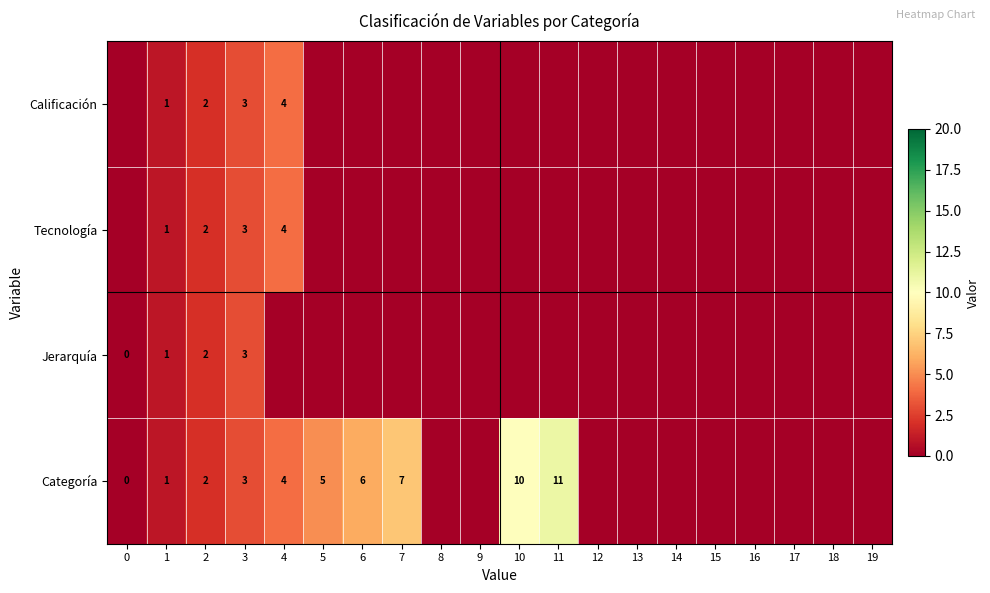

At how many categories does at least one series exceed 5?

4